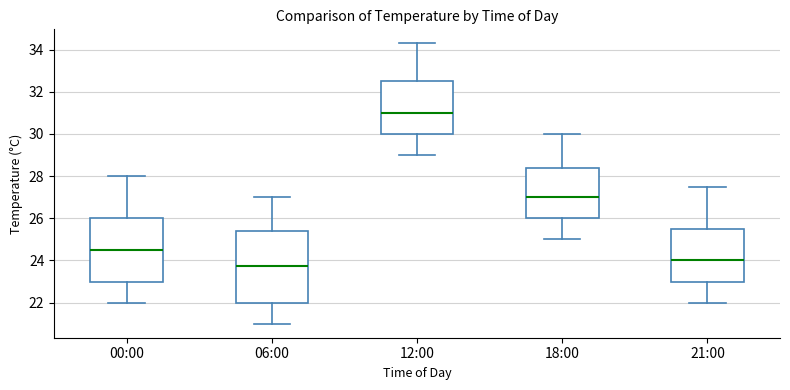

Reading left to right, read every box against the y-axis: the position of its median line, the range the box covers, and the ends of its whiskers. The values are not printed on the chart, so give them approximately, as read against the axis.

00:00: median 24.6, box 23.0 to 26.0, whiskers 22.0 to 28.0
06:00: median 23.8, box 22.0 to 25.4, whiskers 21.0 to 27.0
12:00: median 31.0, box 30.0 to 32.6, whiskers 29.0 to 34.4
18:00: median 27.0, box 26.0 to 28.4, whiskers 25.0 to 30.0
21:00: median 24.0, box 23.0 to 25.6, whiskers 22.0 to 27.6